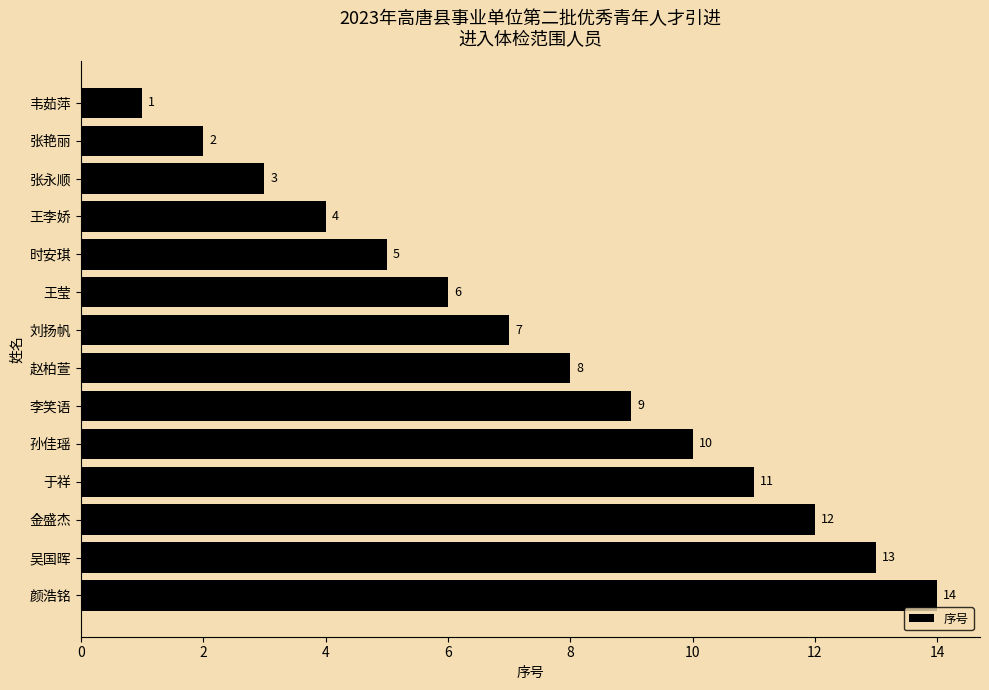

Approximately how many times larger is the value at 刘扬帆 compared to 张艳丽?

3.5